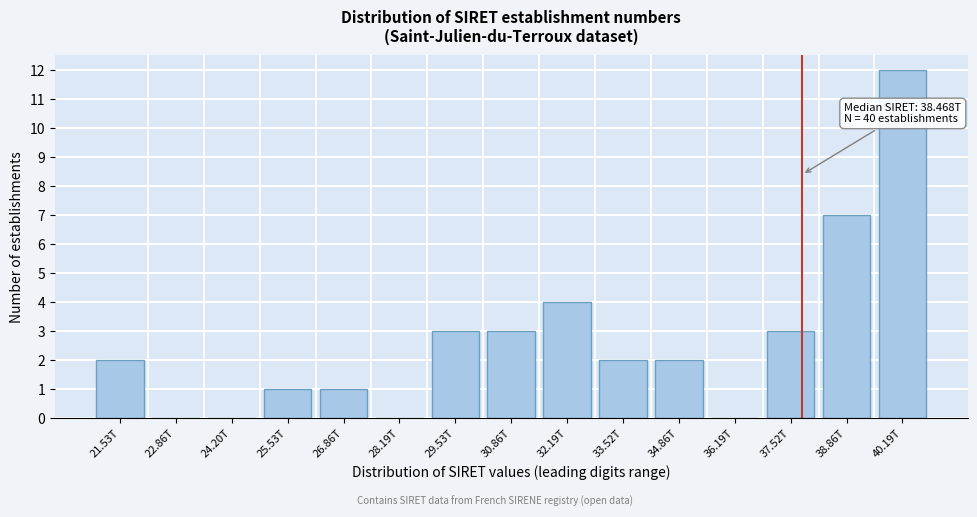

Reading left to right, what are all the values shown in this chart?

21.53T=2	22.86T=0	24.20T=0	25.53T=1	26.86T=1	28.19T=0	29.53T=3	30.86T=3	32.19T=4	33.52T=2	34.86T=2	36.19T=0	37.52T=3	38.86T=7	40.19T=12